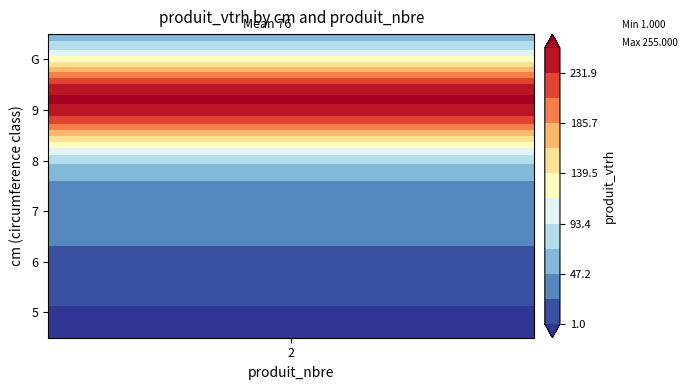

Where is the data nearest to the value 128?

8